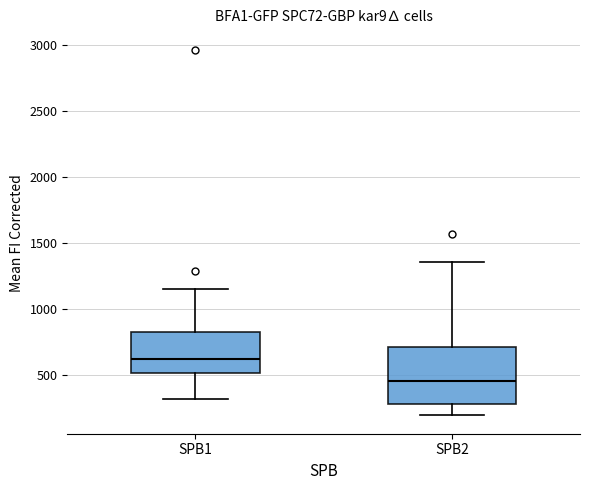

Comparing the boxes themselves (not the whiskers), which one is the tallest?

SPB2